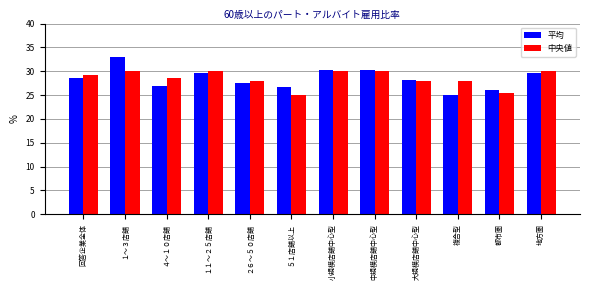

At which category is the sum across all series the highest?

１～３店舗